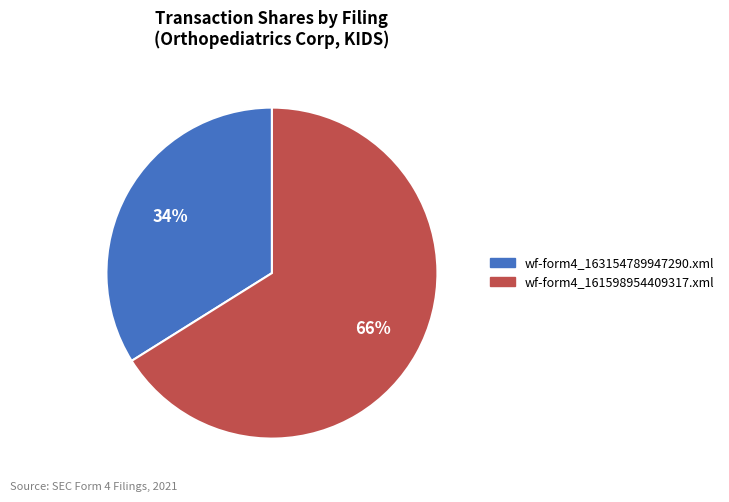

The wf-form4_161598954409317.xml slice represents 66% of the pie. True or false?

True